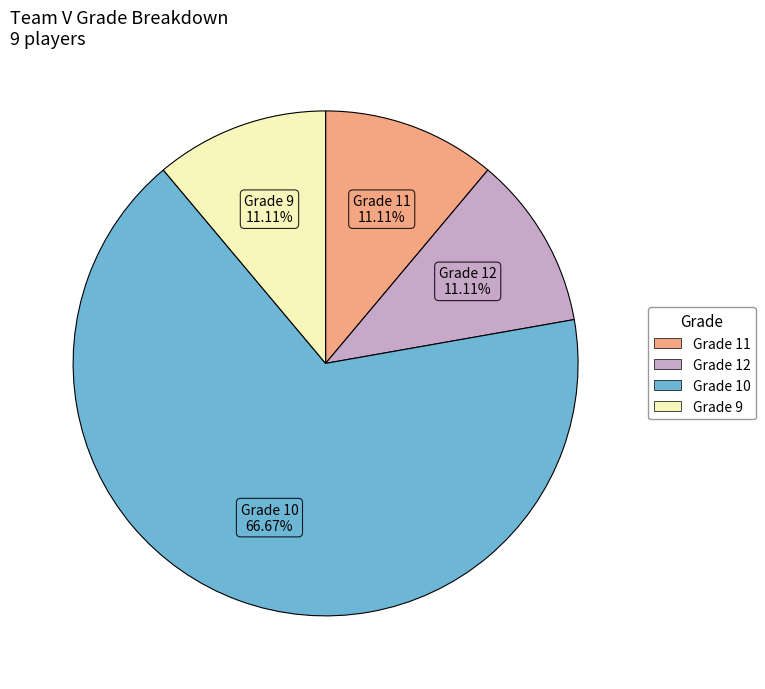

Does any single category account for the majority?

Yes